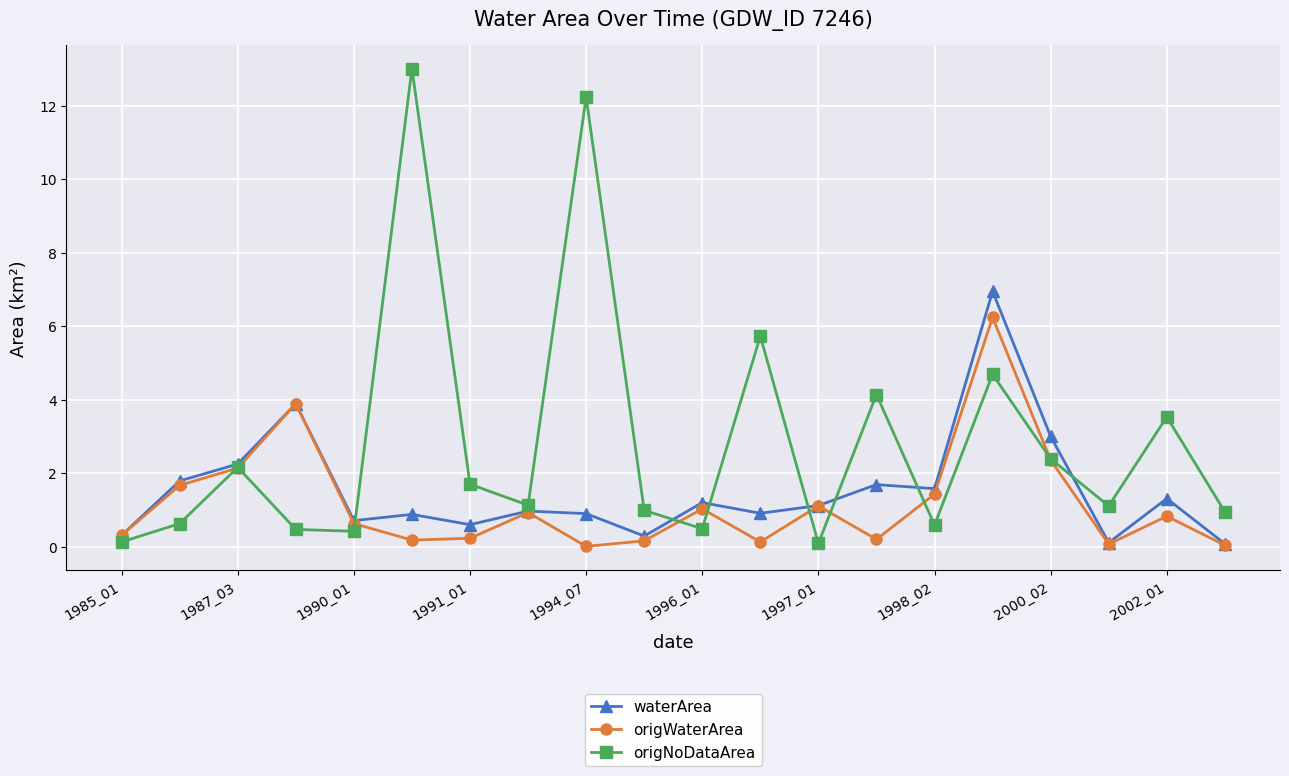

At how many categories does at least one series exceed 0?

20